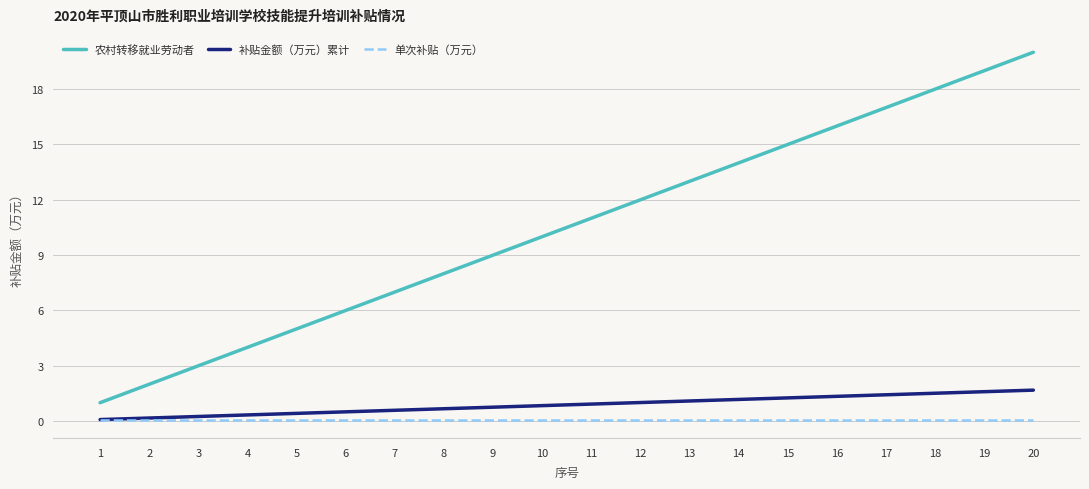

True or false: 补贴金额（万元）累计 and 农村转移就业劳动者 intersect in this chart.

False